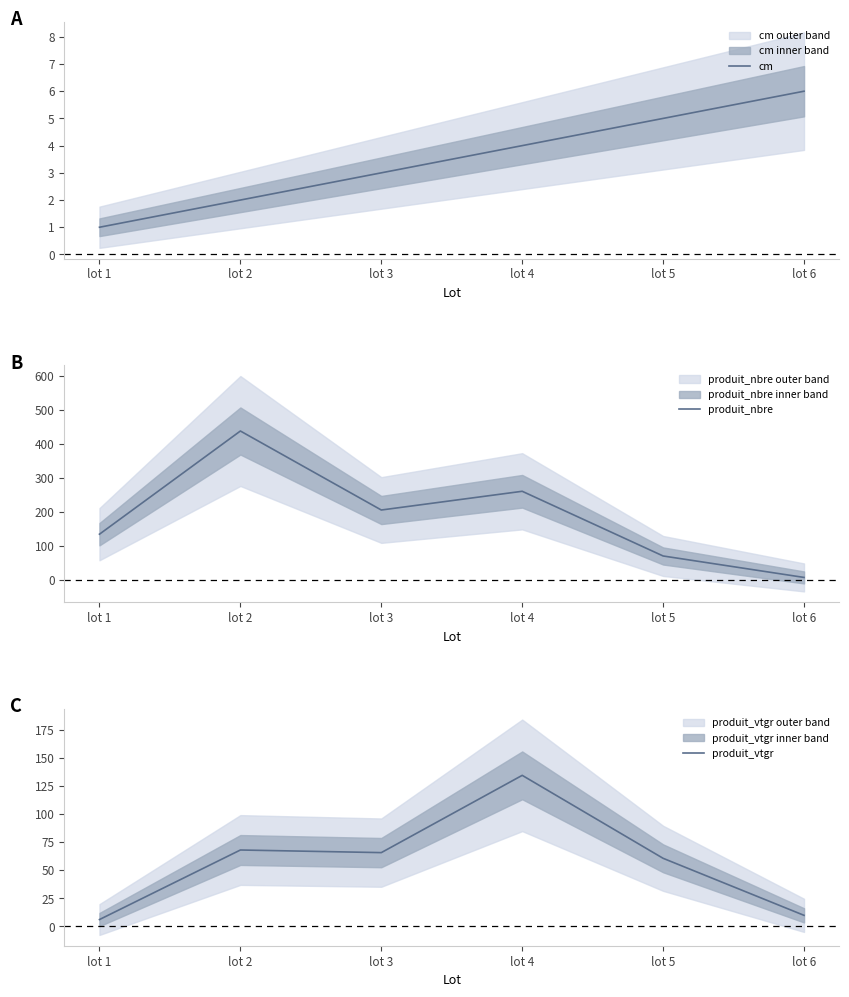

What is the difference between the maximum and minimum values in the cm series?

5